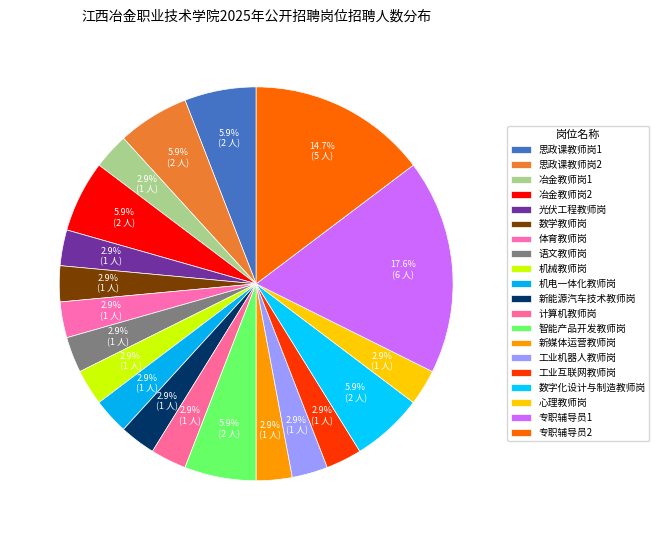

How many slices are in this pie chart?

20